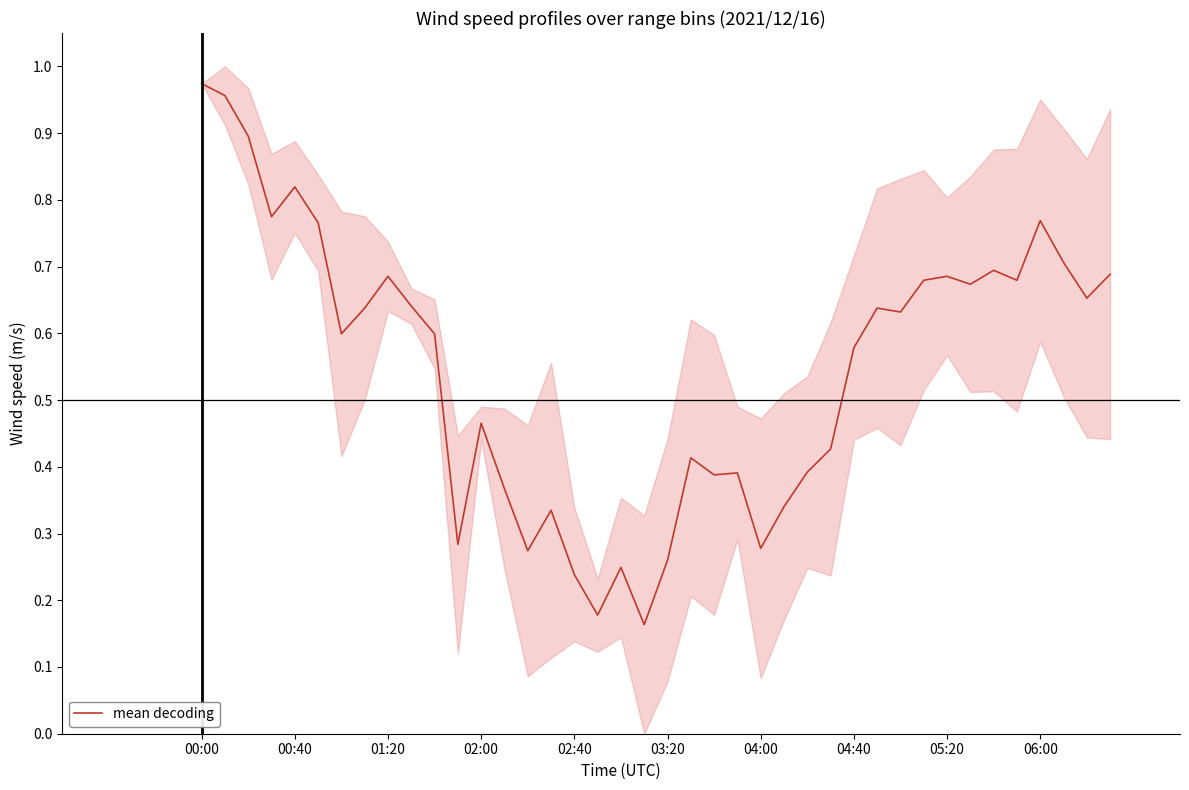

True or false: there are more than 1 points higher than both neighbors.

True